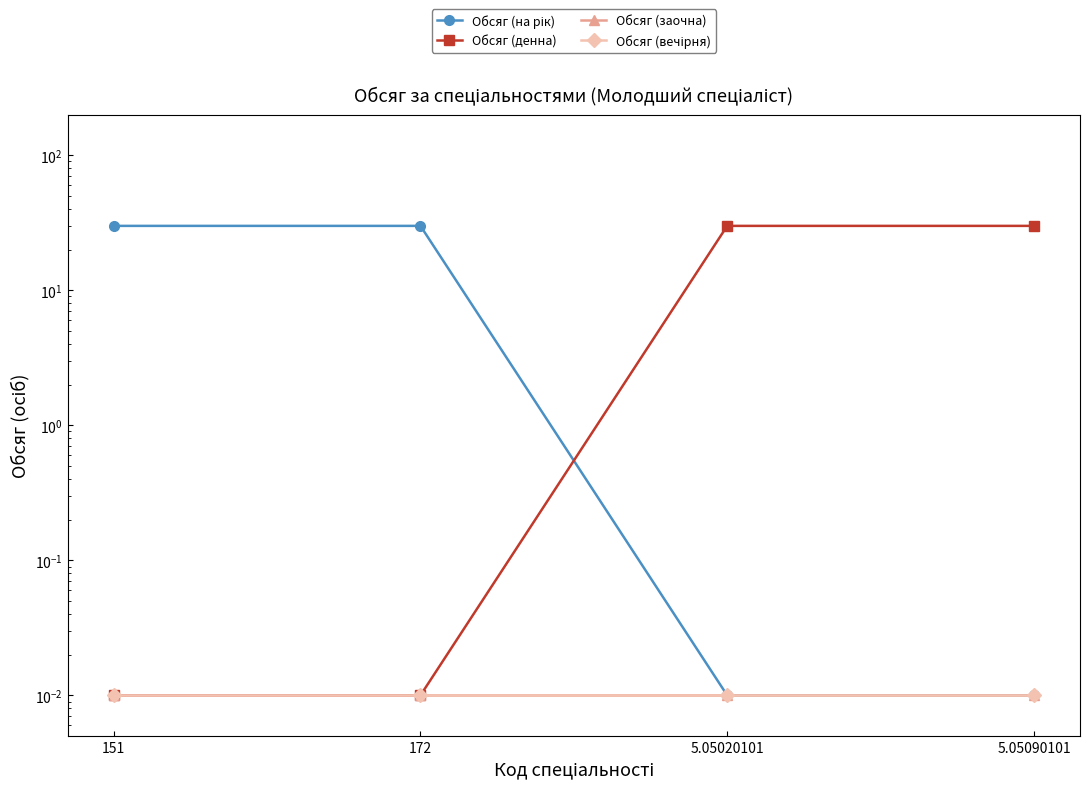

How many categories are shown in the chart?

4